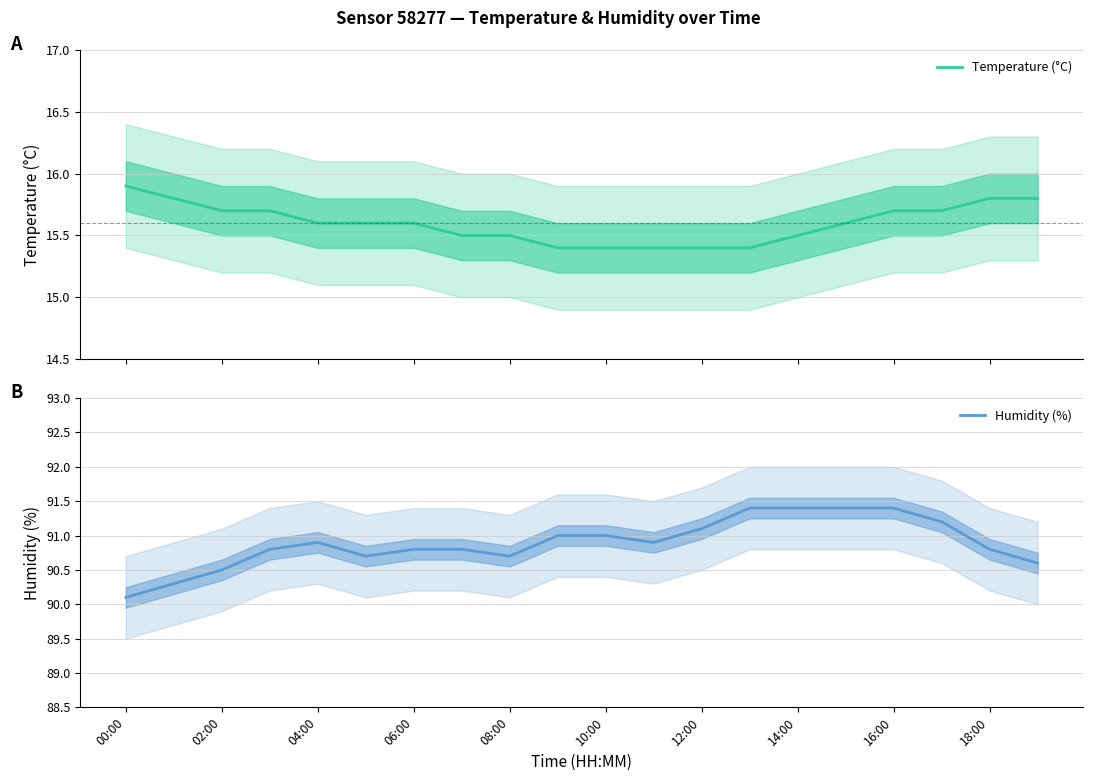

True or false: Humidity (%) has a value of 119.6 at 08:00.

False